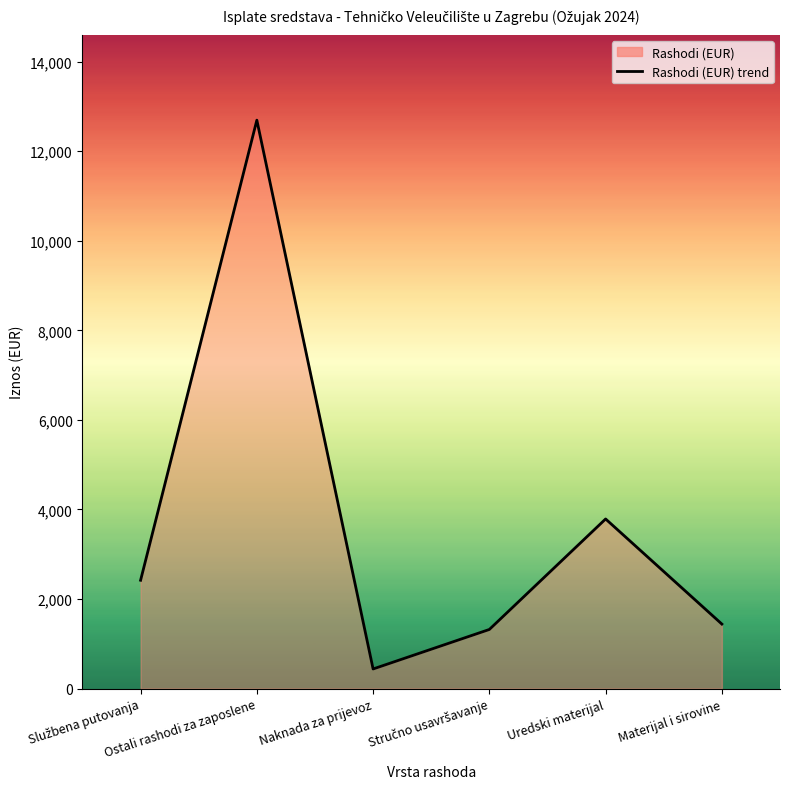

Rank the categories by value from highest to lowest.

Ostali rashodi za zaposlene, Uredski materijal, Službena putovanja, Materijal i sirovine, Stručno usavršavanje, Naknada za prijevoz